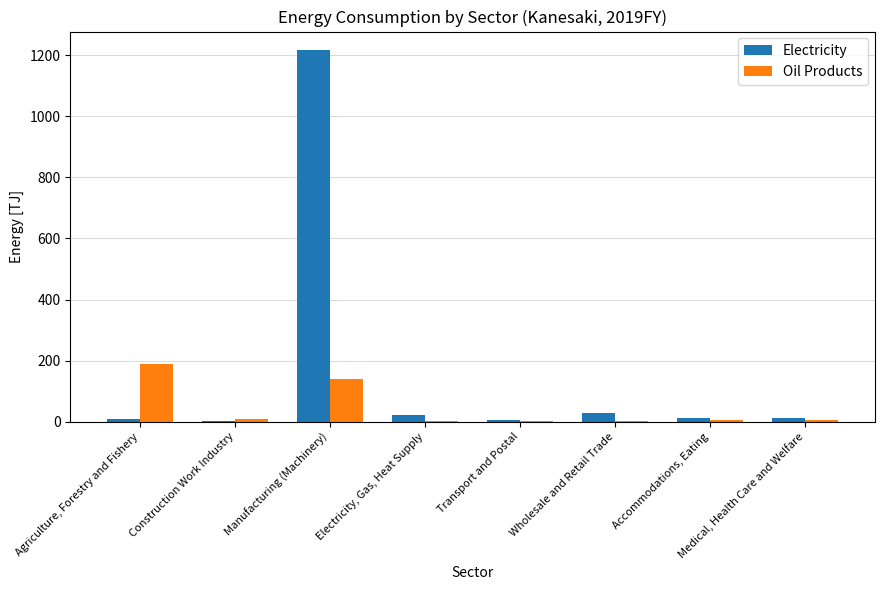

Does the chart contain stacked bars?

No